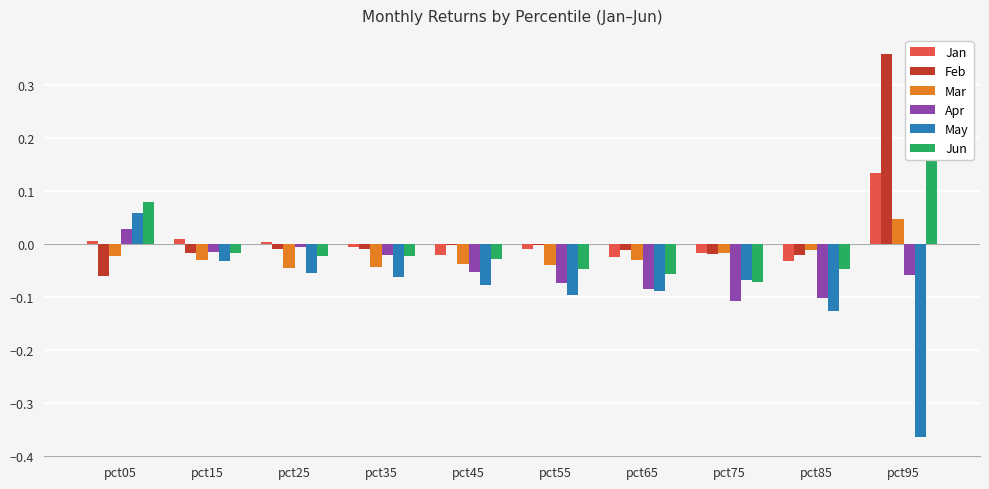

What is the spread (max minus min) of values at pct65?

0.1